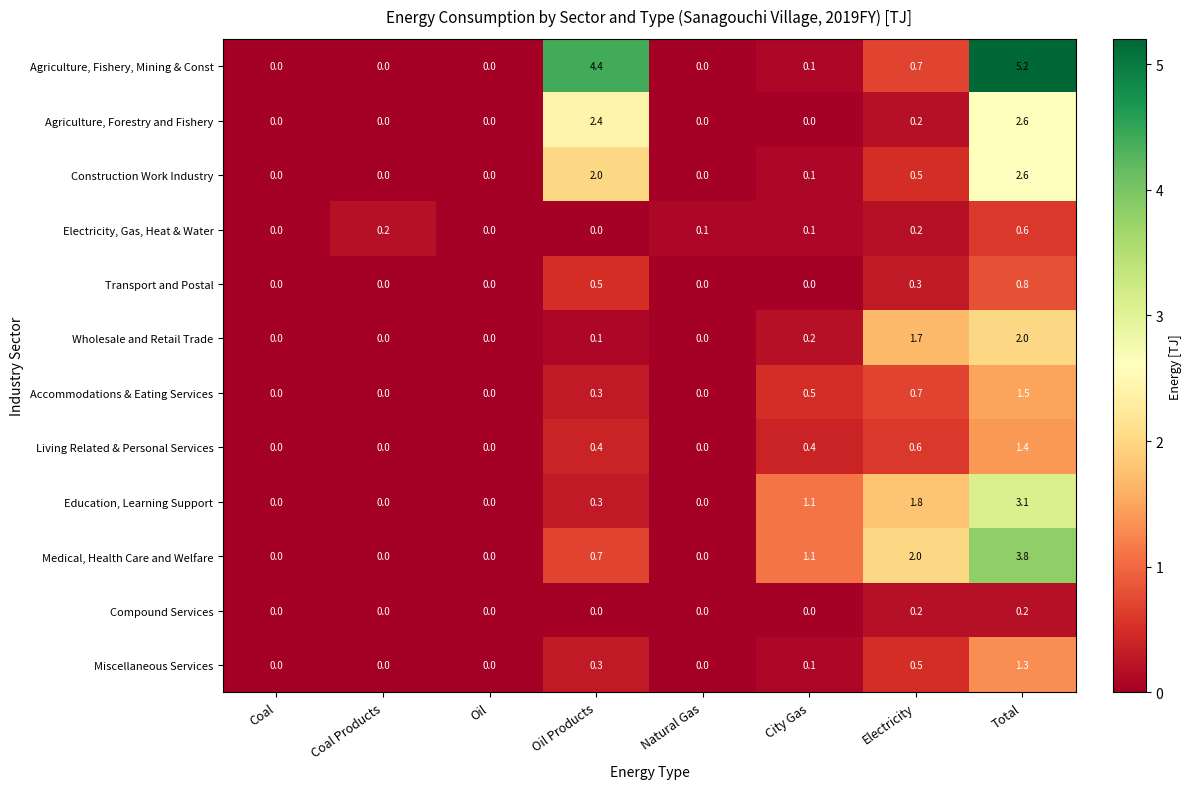

How many series are shown in this chart?

12